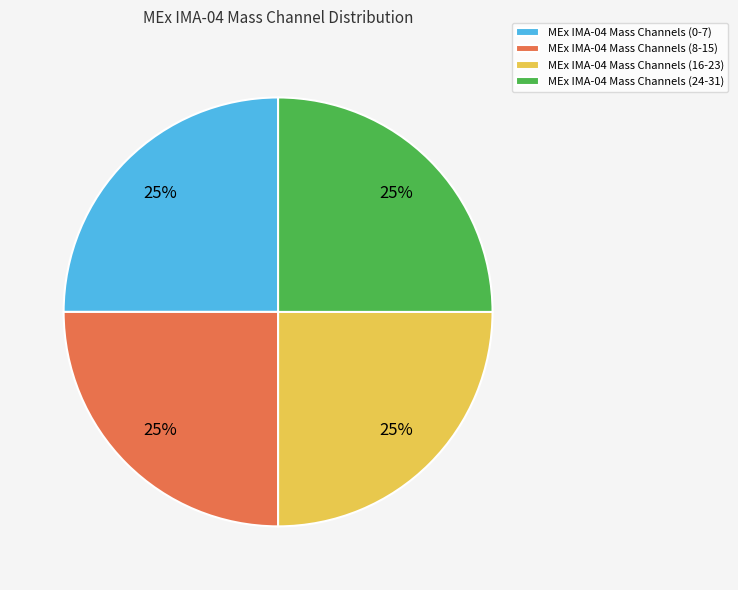

Is there any slice that represents more than half of the pie?

No